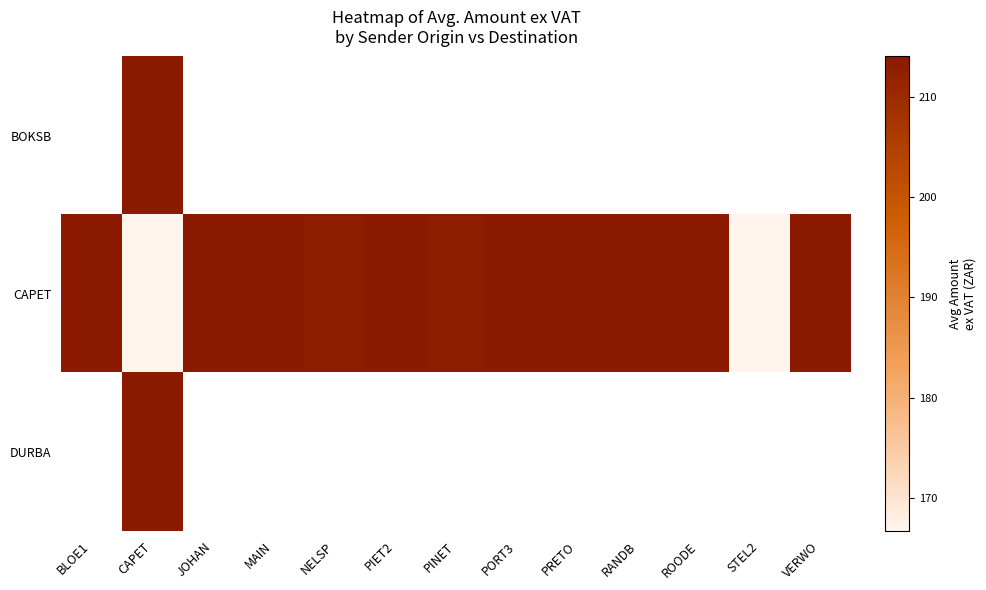

List the series in order of their peak value, lowest first.

BOKSB, CAPET, DURBA